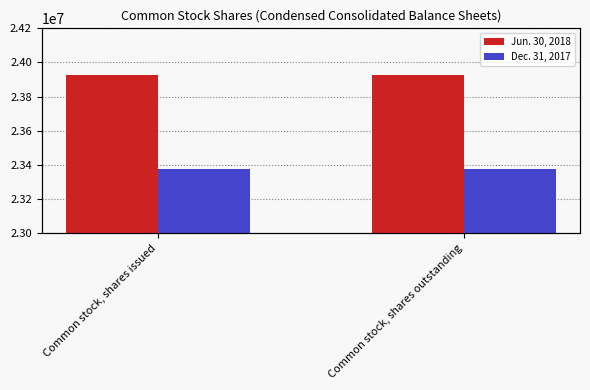

List the labels in order of Dec. 31, 2017 value, largest first.

Common stock, shares issued, Common stock, shares outstanding